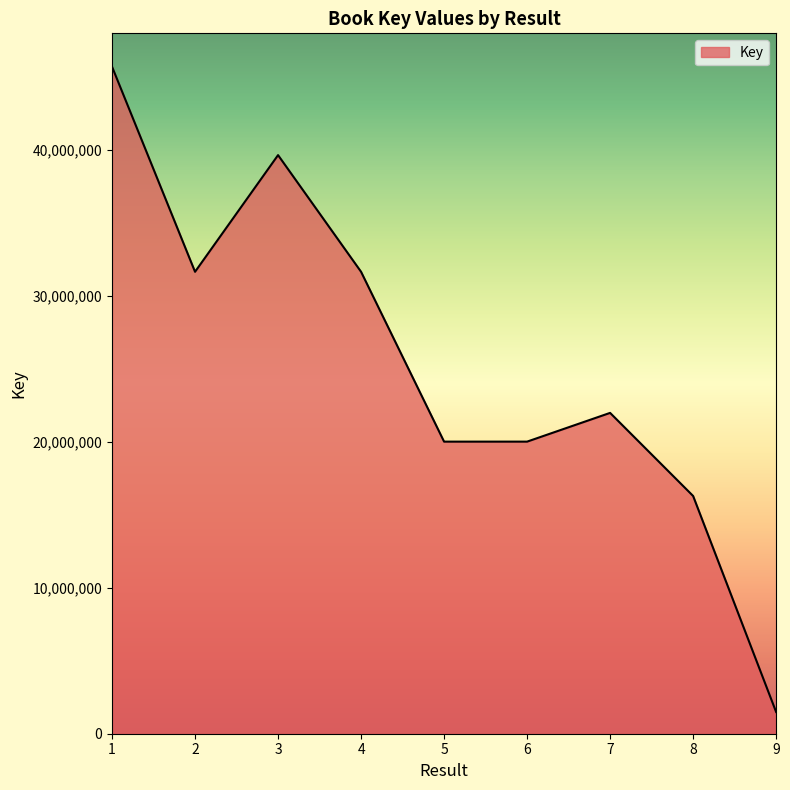

What is the change in value from 1 to 5?

-25705506